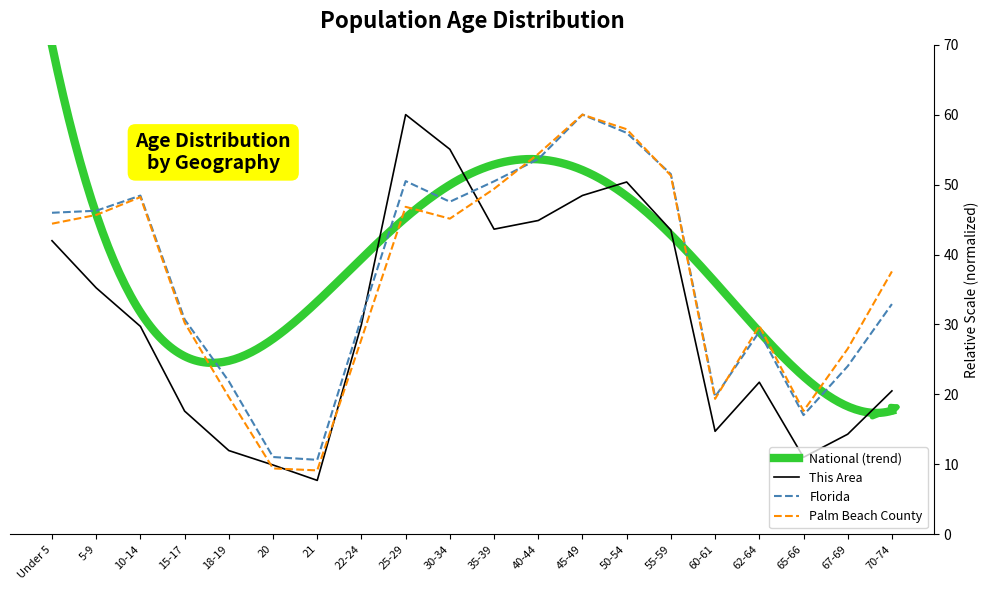

Which has a higher value, 25-29 or 40-44?

25-29